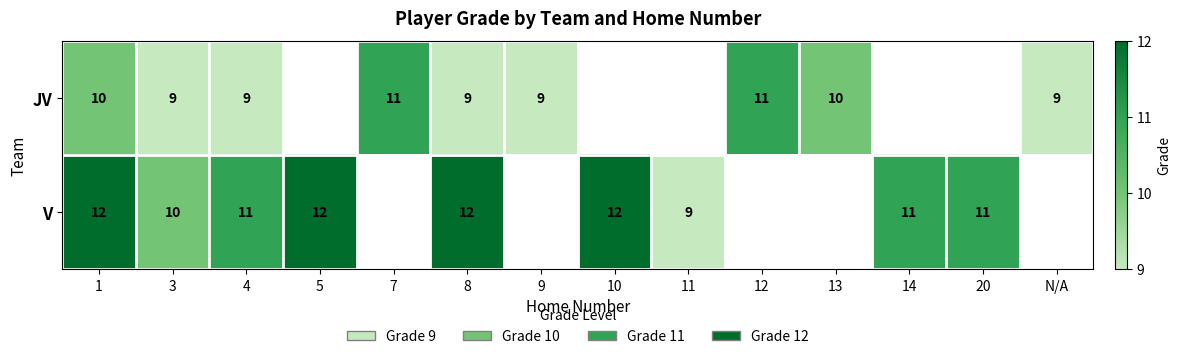

At 4, list the series in order from largest to smallest.

V, JV